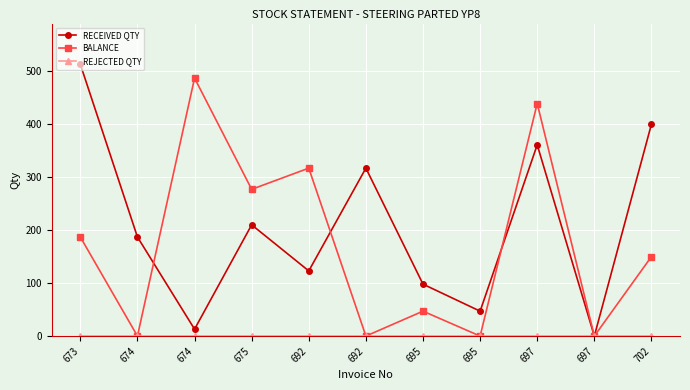

The value of BALANCE at 697 is 711. True or false?

False